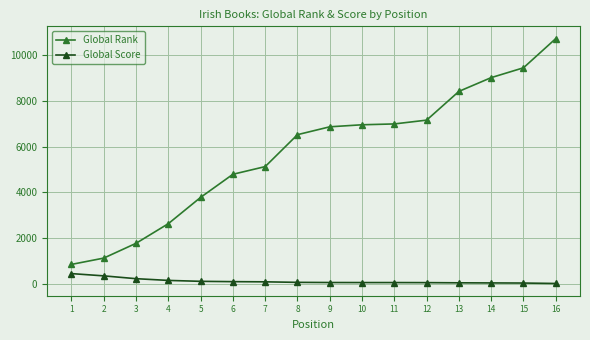

Is the value of Global Rank at 14 greater than the value of Global Score at 15?

Yes